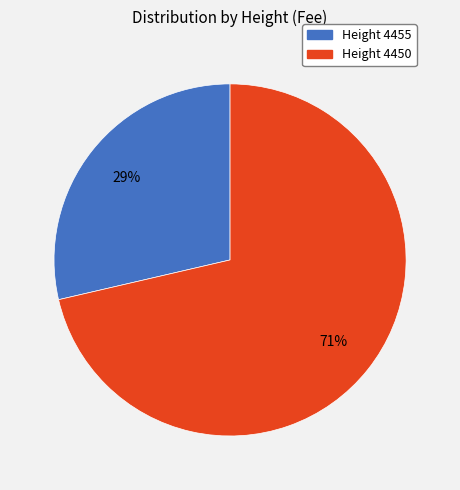

Does any single category account for the majority?

Yes